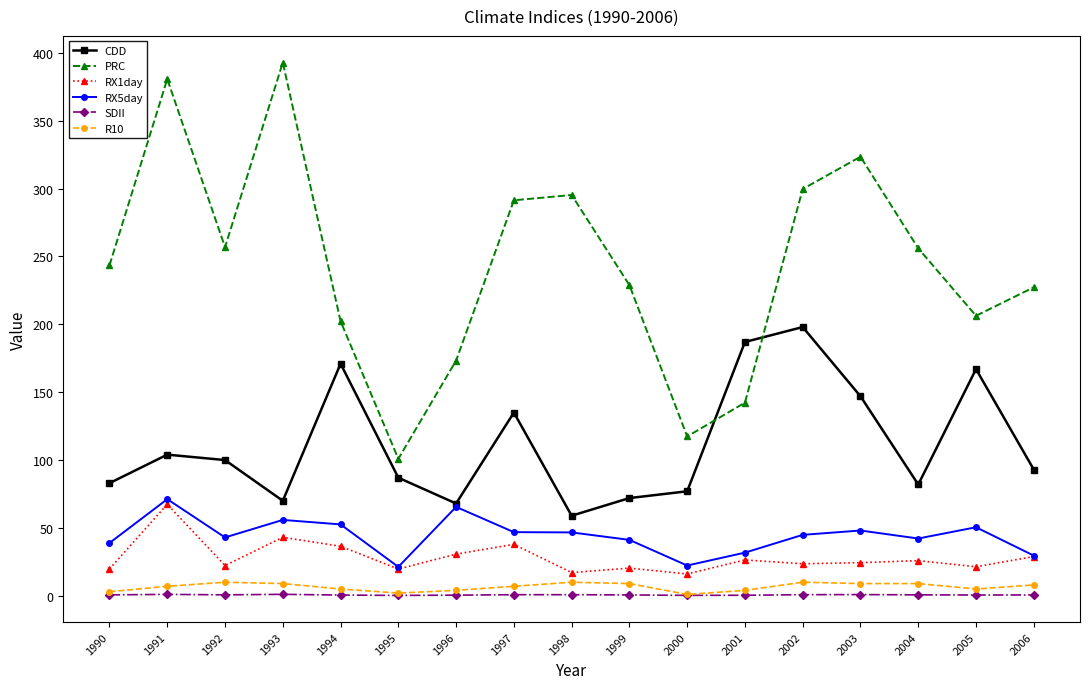

Count the number of categories in the chart.

17